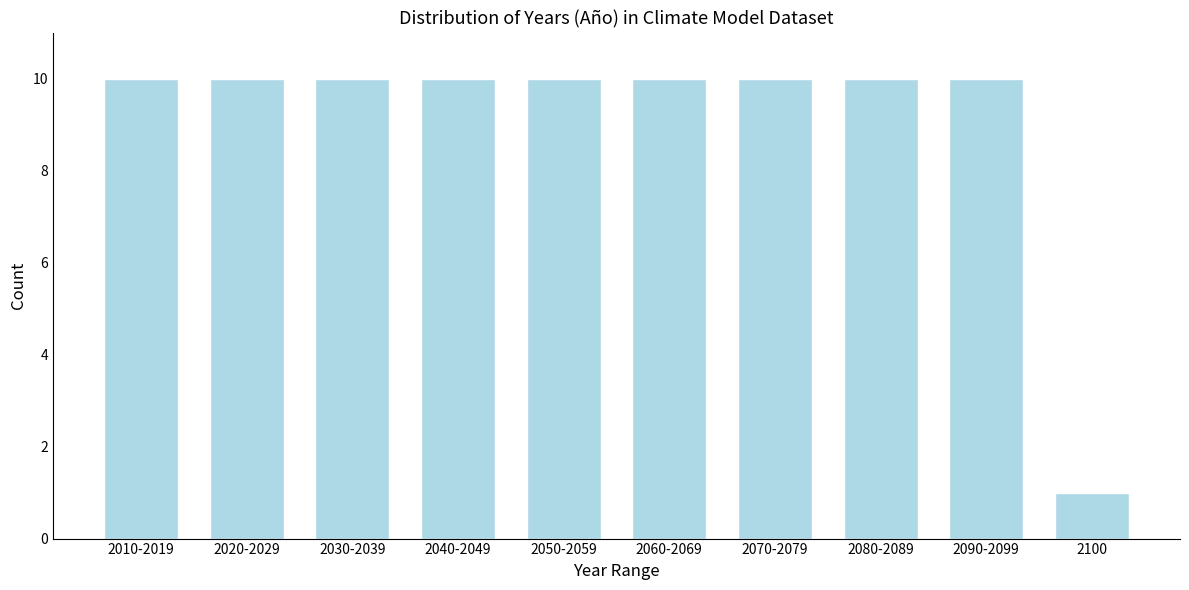

Reading left to right, list all the values displayed in this chart.

10	10	10	10	10	10	10	10	10	1